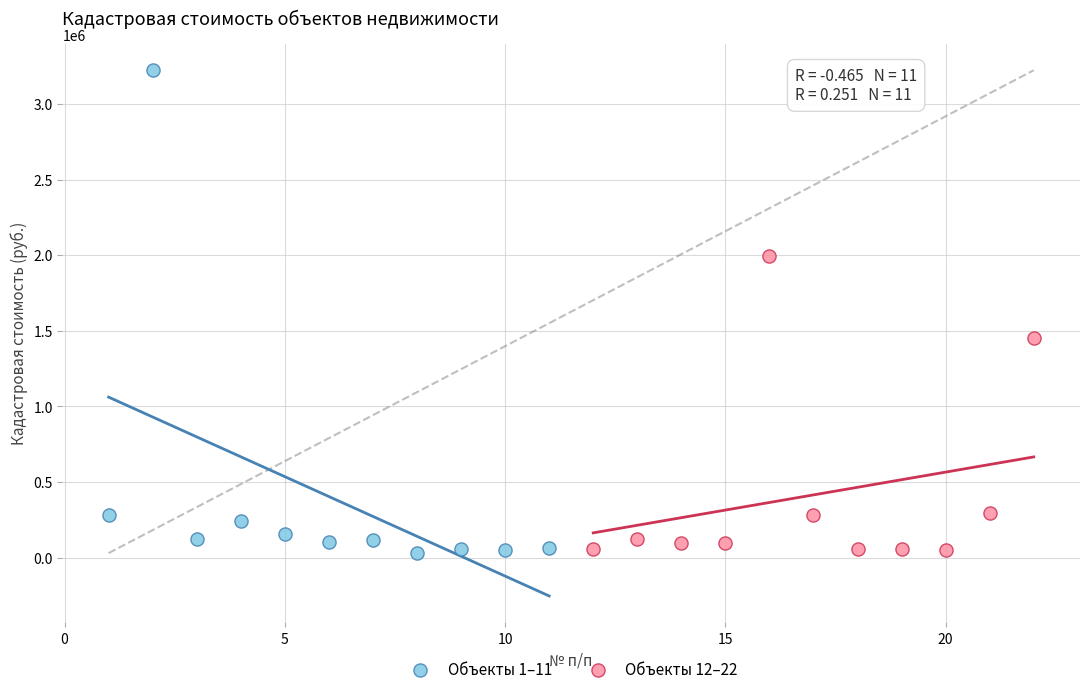

Which series reaches the maximum Y coordinate?

Объекты 1–11